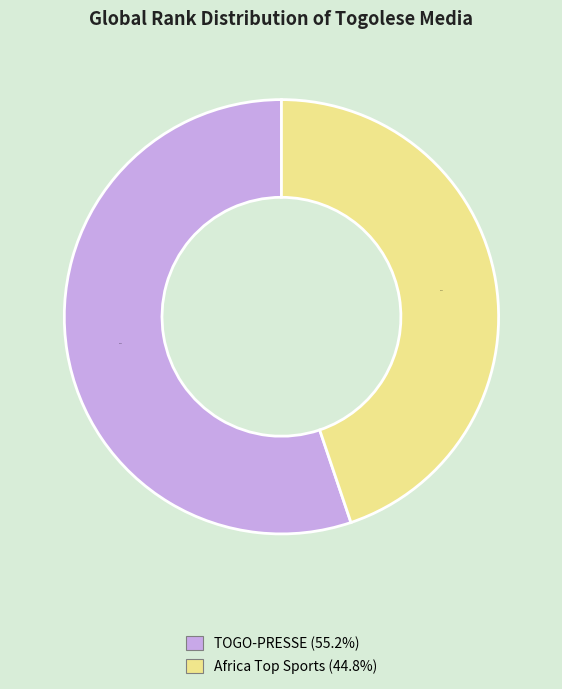

Rank the categories by value from highest to lowest.

TOGO-PRESSE, Africa Top Sports